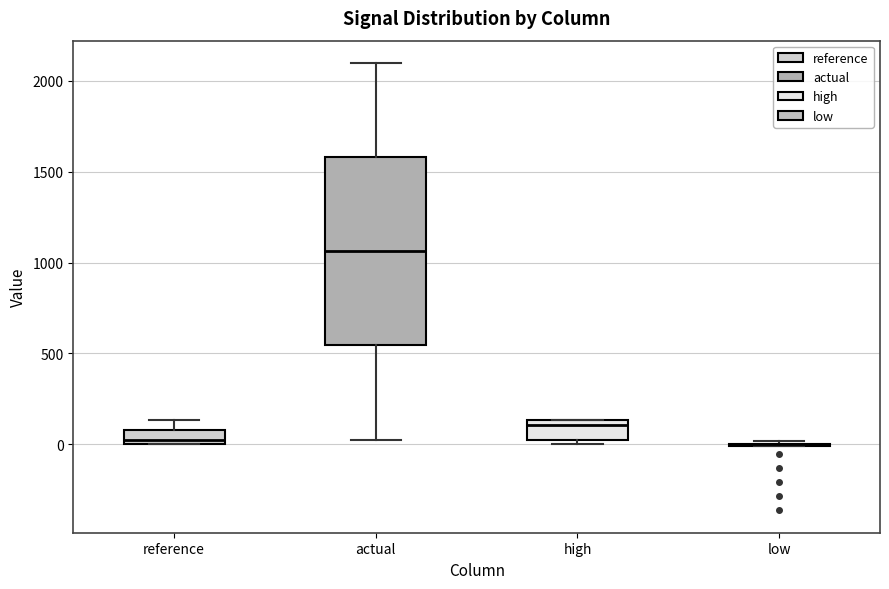

Reading left to right, transcribe this box plot: for each box, give where its median line is, the range the box spans, and where its two whiskers end, as read against the y-axis. The values are not printed on the chart, so give them approximately, as read against the axis.

reference: median 0 (just above the box's lower edge), box 0 to 100, whiskers 0 to 150
actual: median 1050, box 550 to 1600, whiskers 0 to 2100
high: median 100, box 0 to 150, whiskers 0 (just below the box's lower edge) to 150
low: box collapsed to a line at 0, whiskers 0 to 0